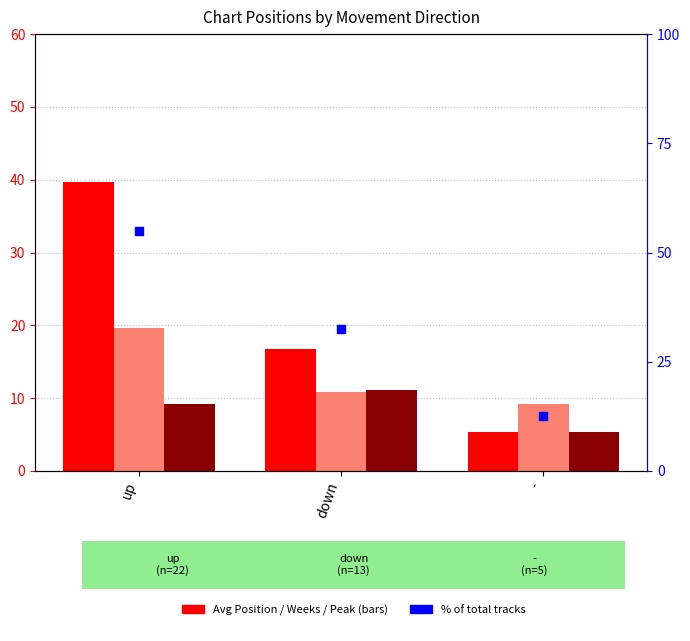

Which series reaches the minimum Y coordinate?

Avg Position